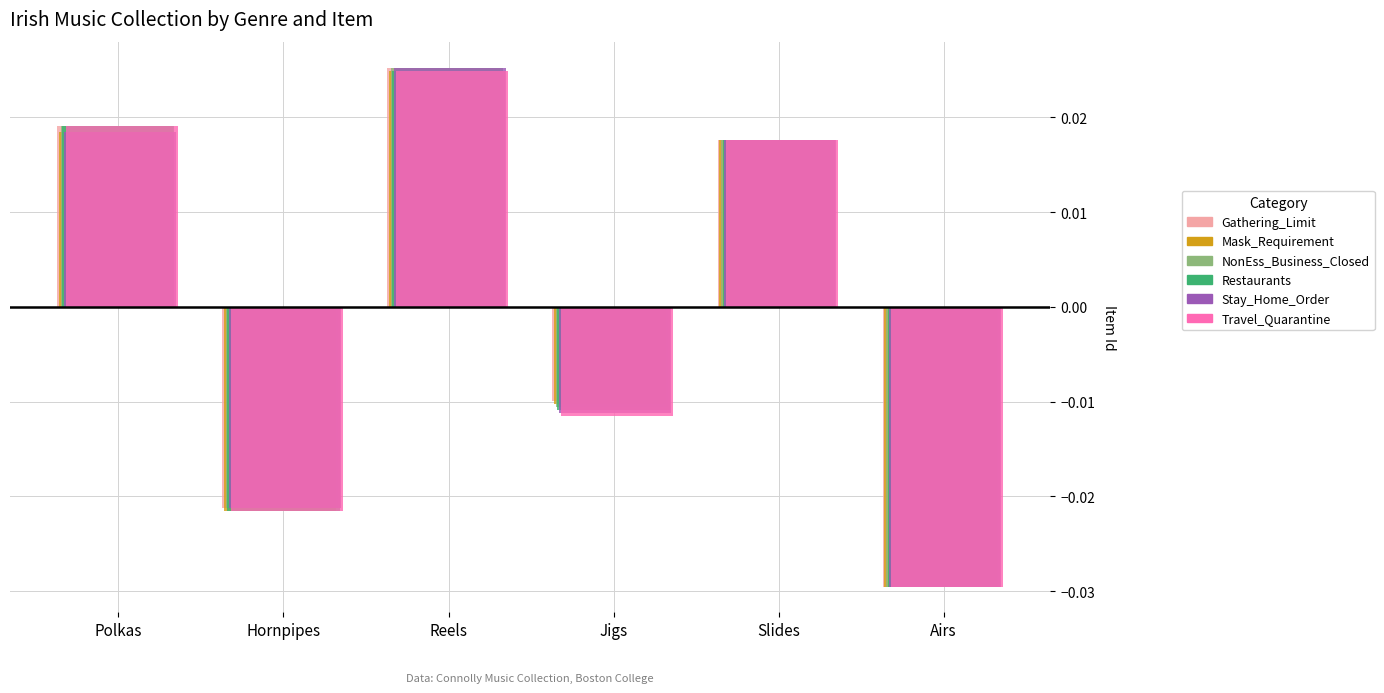

What are all the series names shown in the legend?

Gathering_Limit, Mask_Requirement, NonEss_Business_Closed, Restaurants, Stay_Home_Order, Travel_Quarantine